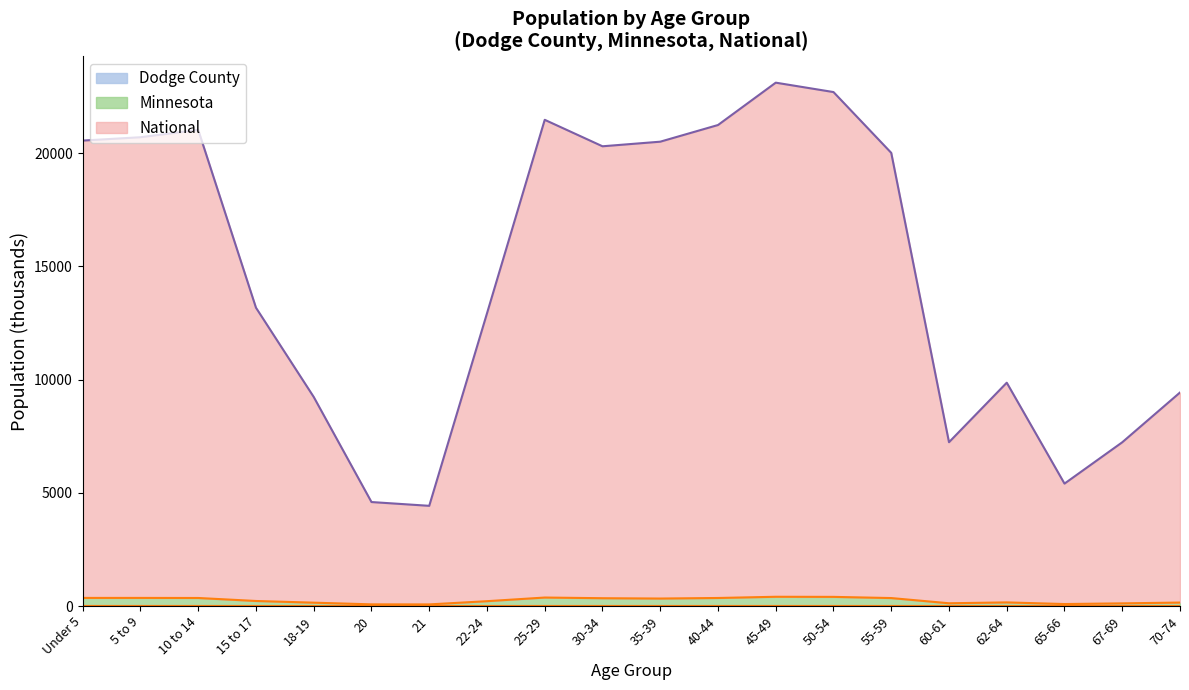

True or false: Dodge County and National cross at least once.

False